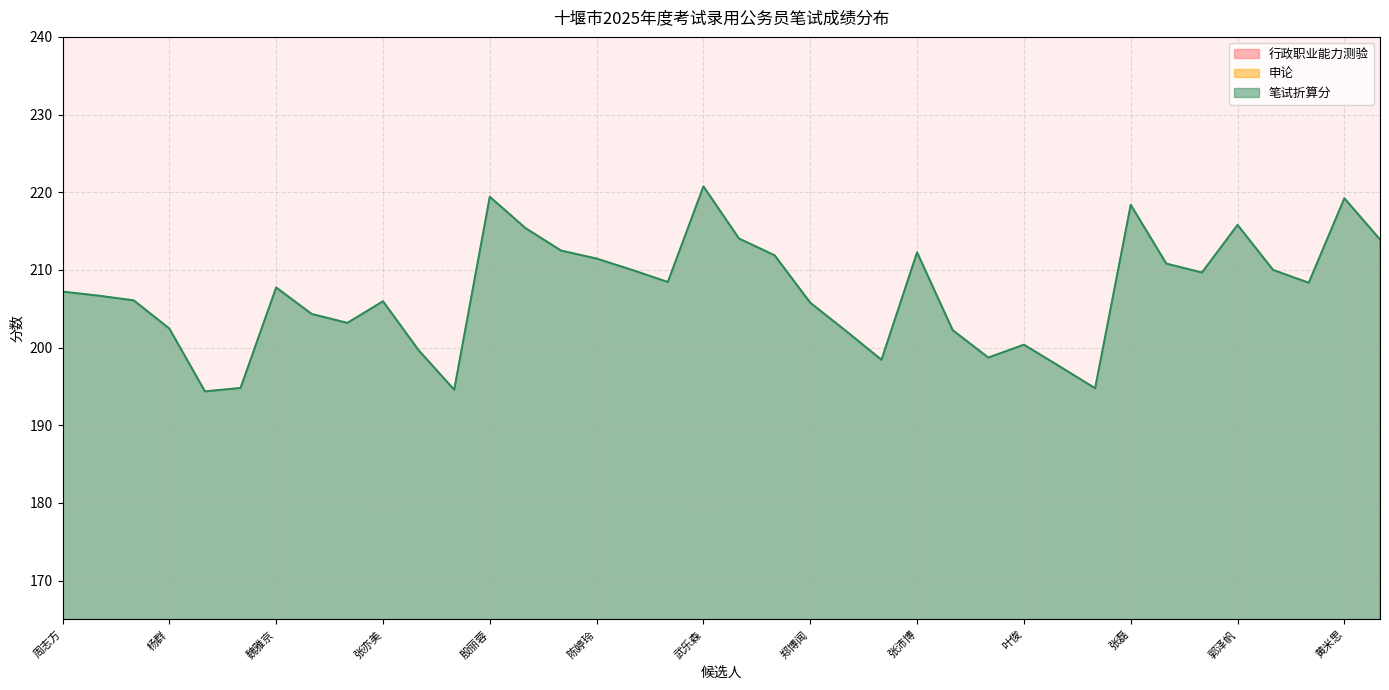

What is the value of the 笔试折算分 point at the 15th from the left?

212.5